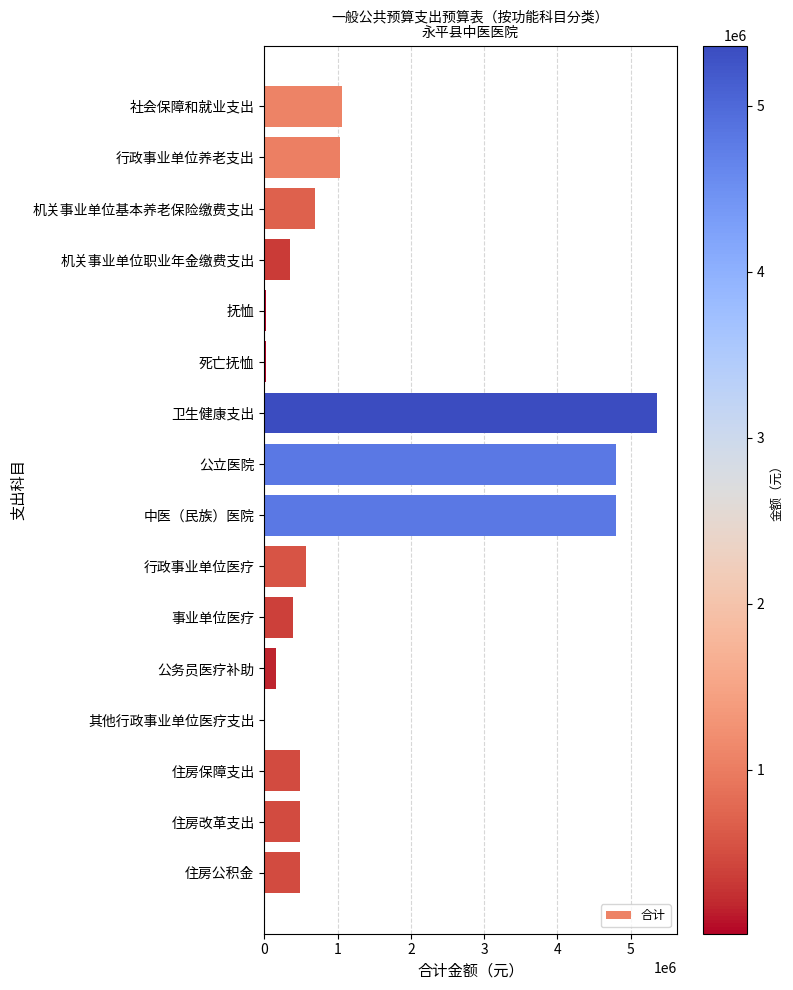

How many distinct data groups are displayed?

1